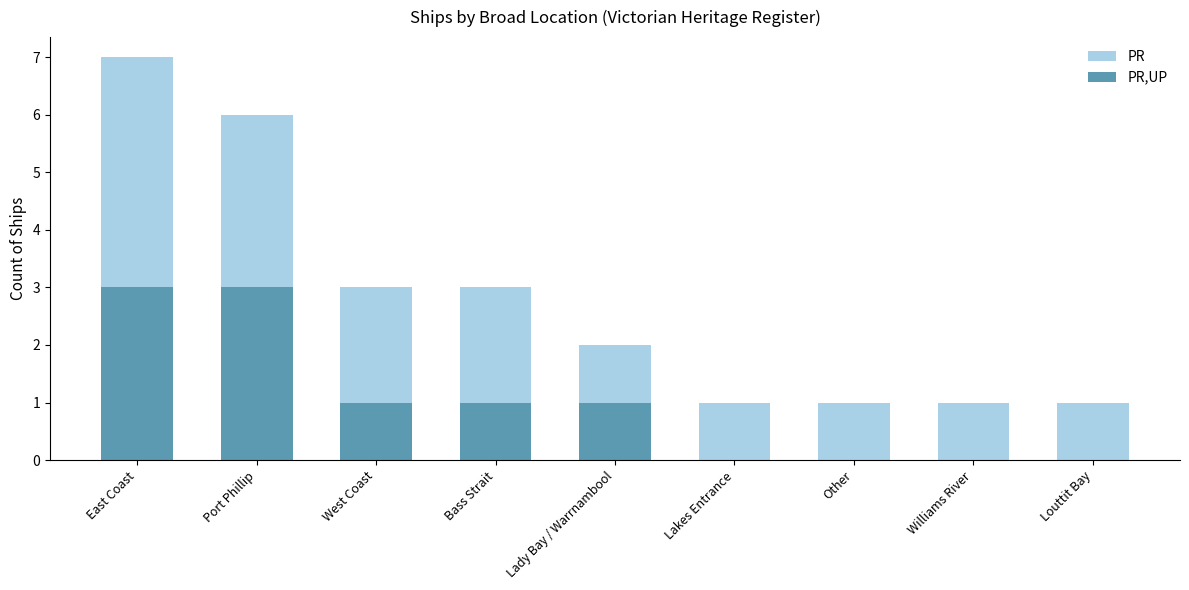

The value of PR,UP at Louttit Bay is -1. True or false?

False